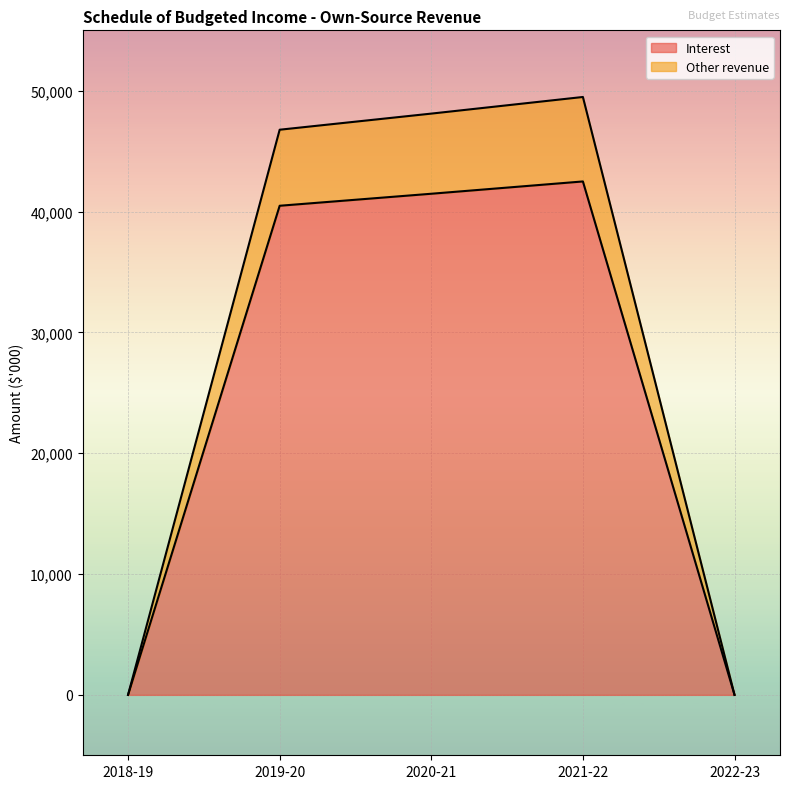

True or false: Other revenue and Interest cross at least once.

False